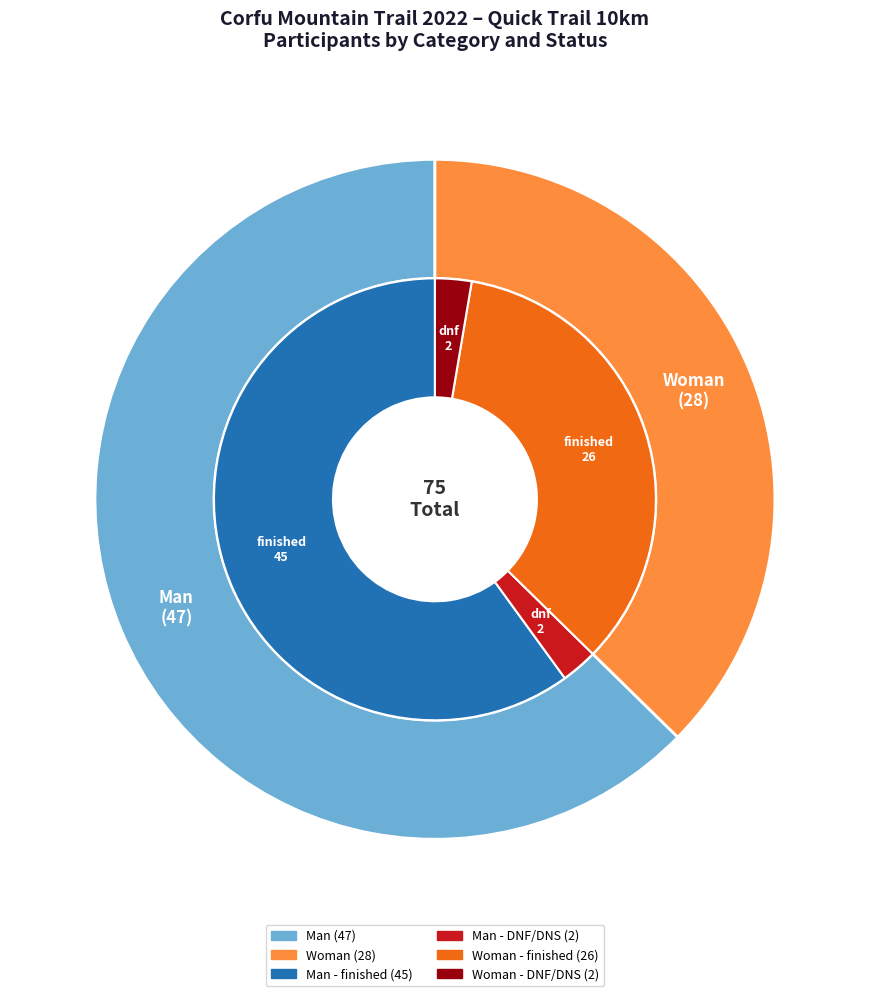

Count the number of slices in the pie.

2